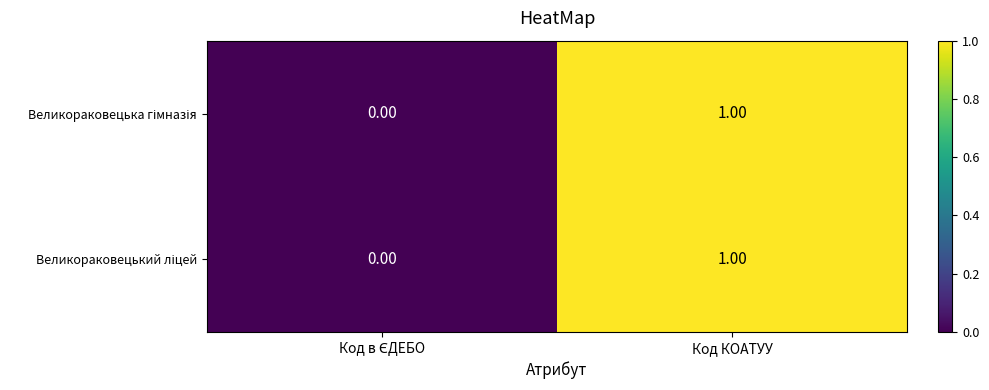

At which category is the sum across all series the highest?

Код КОАТУУ